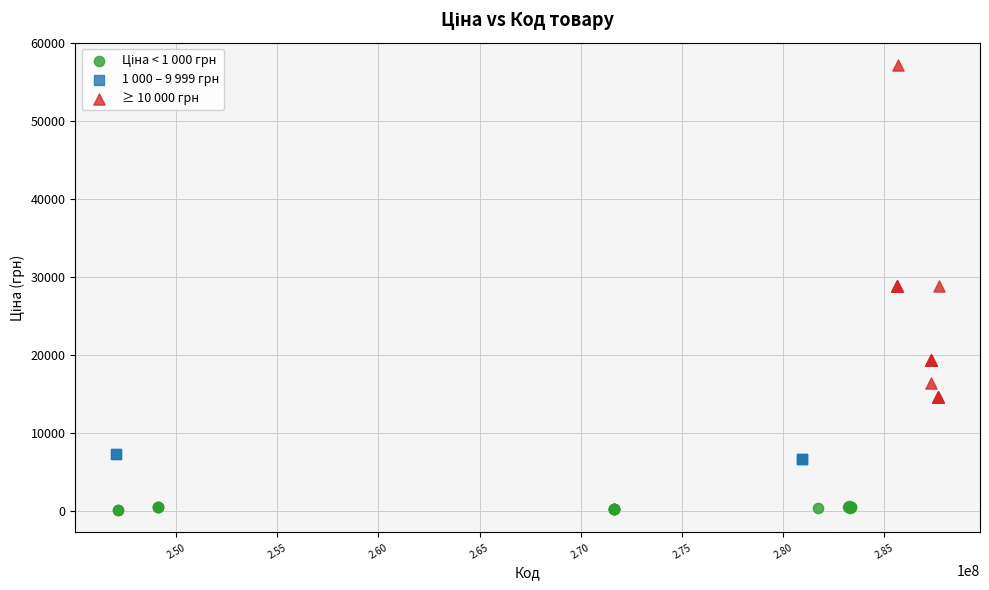

Which series reaches the maximum Y coordinate?

≥ 10 000 грн